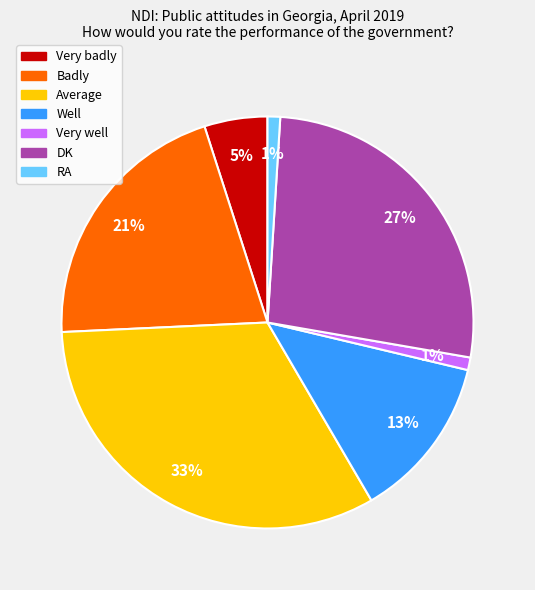

To the nearest percent, what is the combined percentage of Very well and DK?

28%